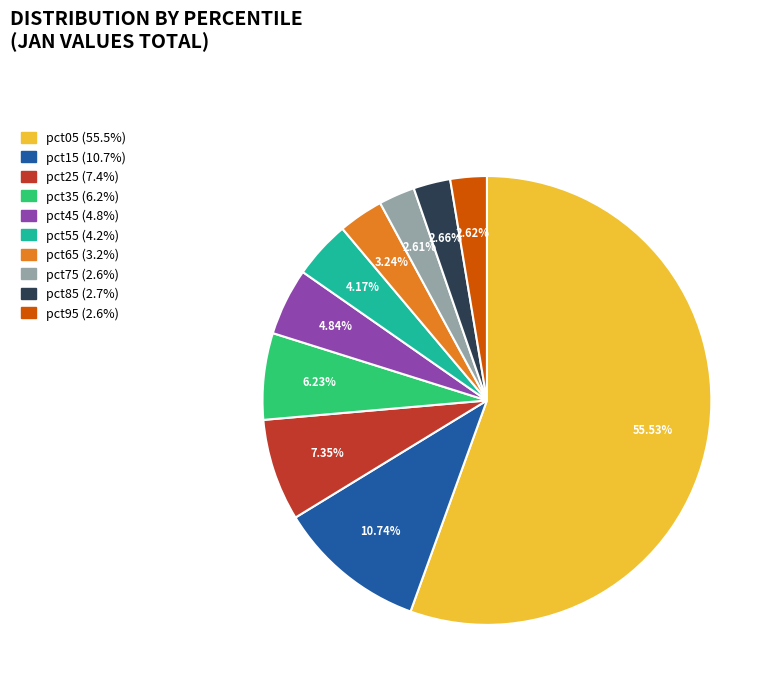

Count the number of slices in the pie.

10